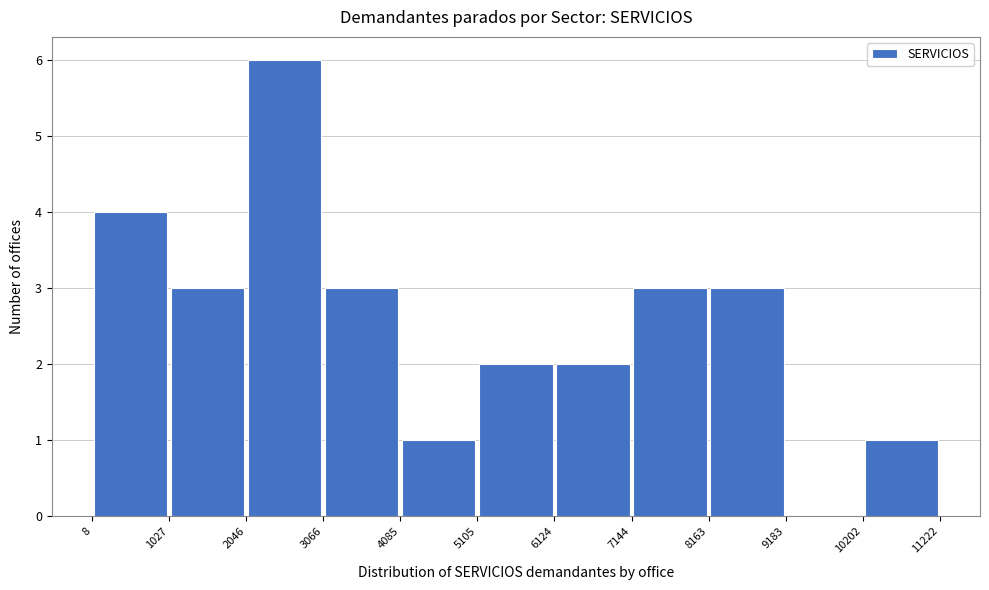

Reading left to right, list every bar in this chart as the range it spans on the x-axis followed by its height. The values are not printed on the chart, so give them approximately, as read against the axis.

8 to 1027: 4
1027 to 2046: 3
2046 to 3066: 6
3066 to 4085: 3
4085 to 5105: 1
5105 to 6124: 2
6124 to 7144: 2
7144 to 8163: 3
8163 to 9183: 3
9183 to 10202: 0
10202 to 11222: 1